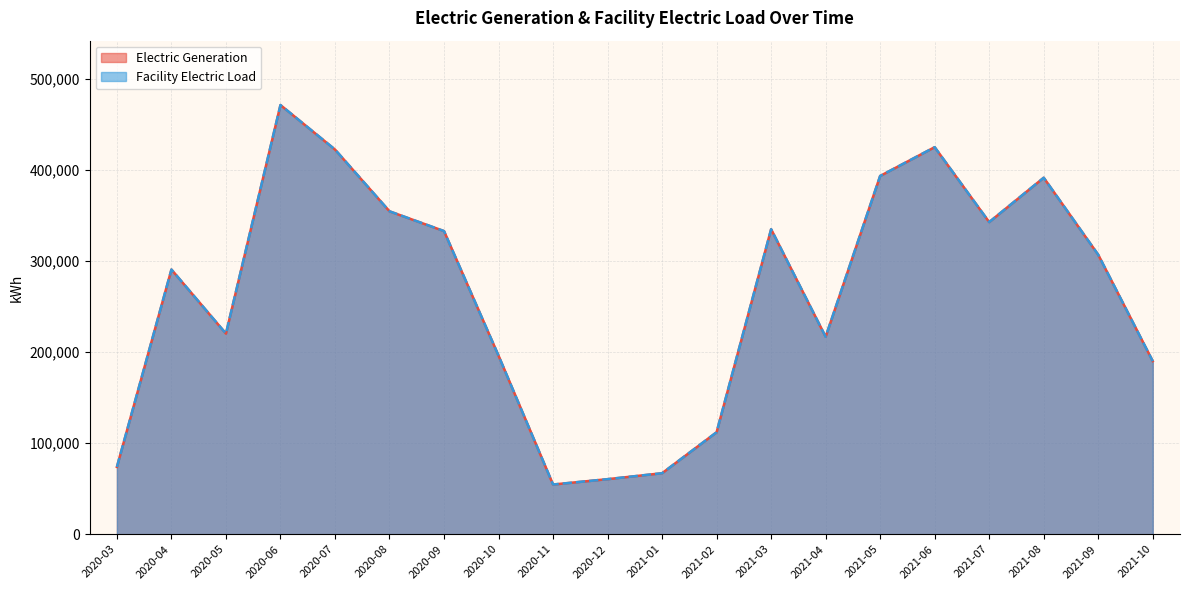

At 2020-10, list the series in order from largest to smallest.

Electric Generation, Facility Electric Load